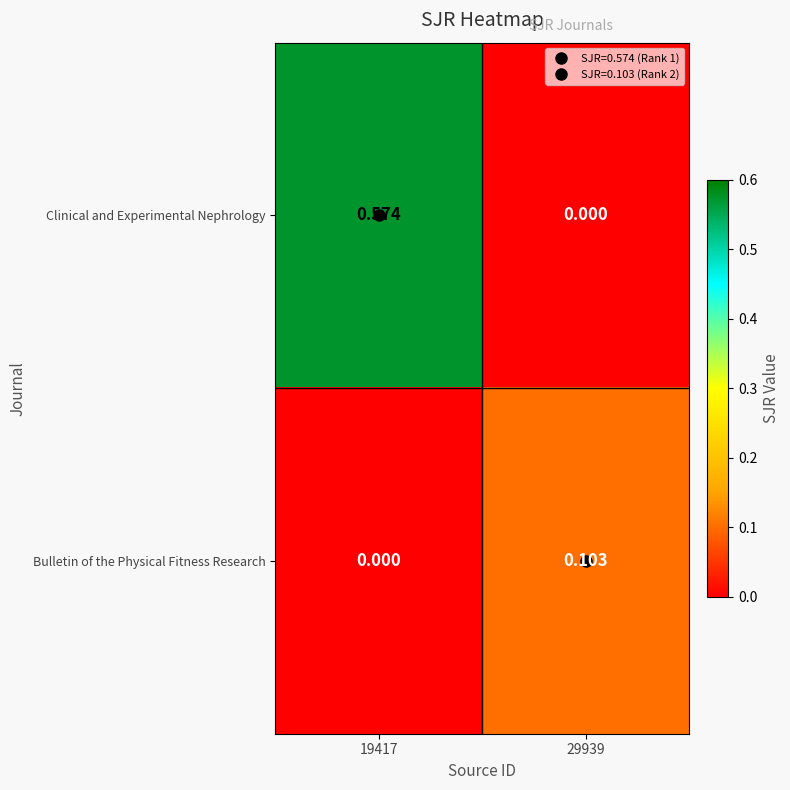

Which series has the largest total across all categories?

Clinical and Experimental Nephrology